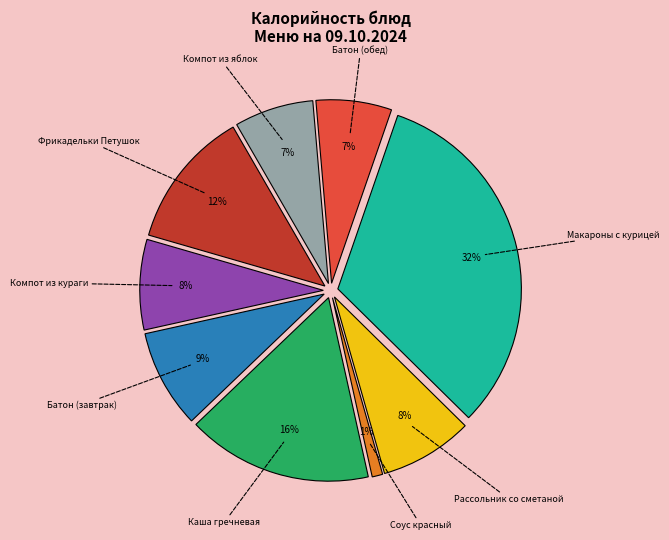

To the nearest percent, what is the difference between the largest and smallest slice percentages?

31%